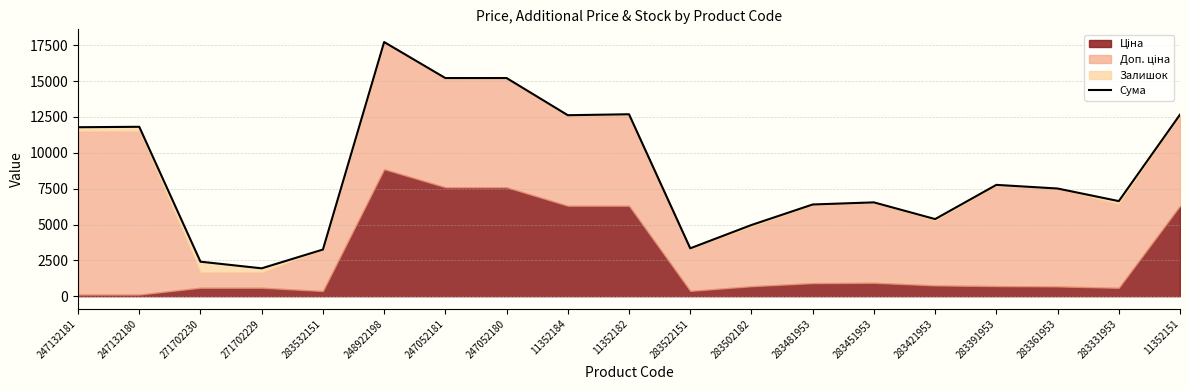

Rank the categories by value from lowest to highest.

271702229, 271702230, 283532151, 283522151, 283502182, 283421953, 283481953, 283451953, 283331953, 283361953, 283391953, 247132181, 247132180, 11352184, 11352151, 11352182, 247052181, 247052180, 248922198